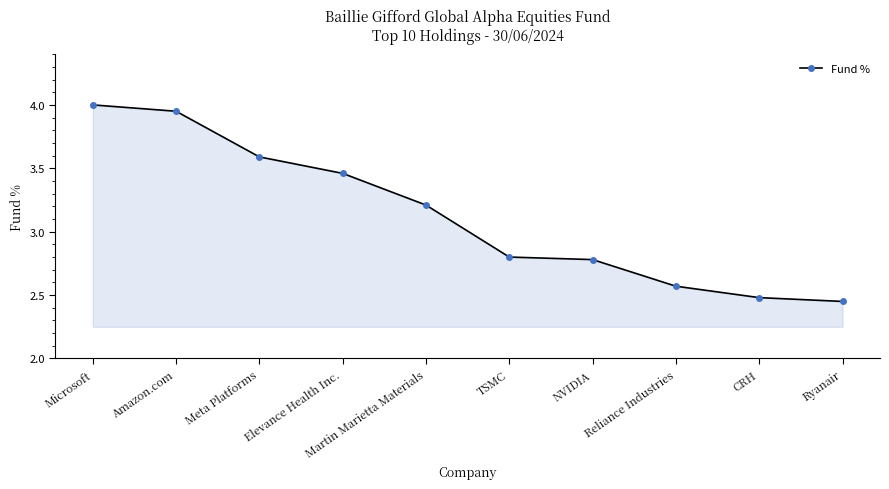

What is the label of the 10th point from the left?

Ryanair